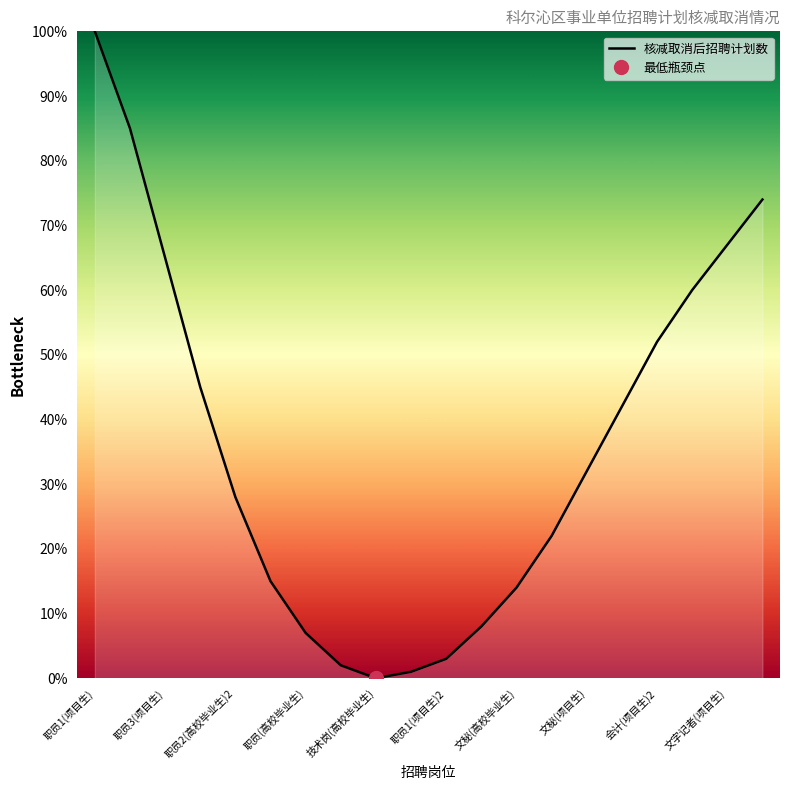

What is the difference between the second highest and minimum values?

85